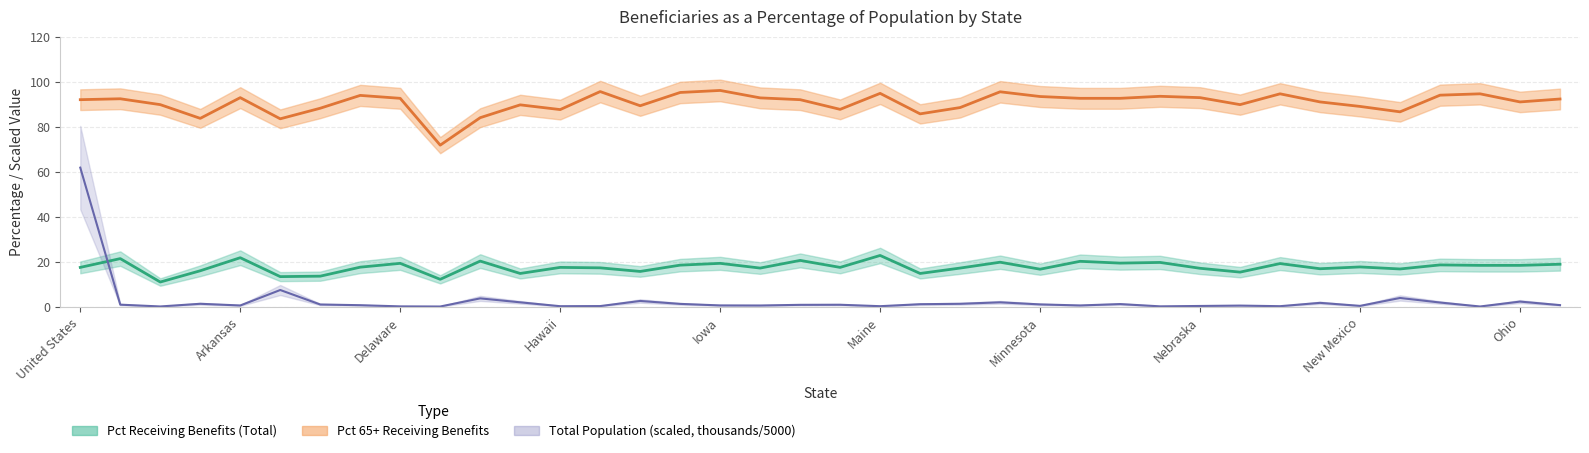

Which series changed the most between Delaware and Louisiana?

Pct 65+ Receiving Benefits